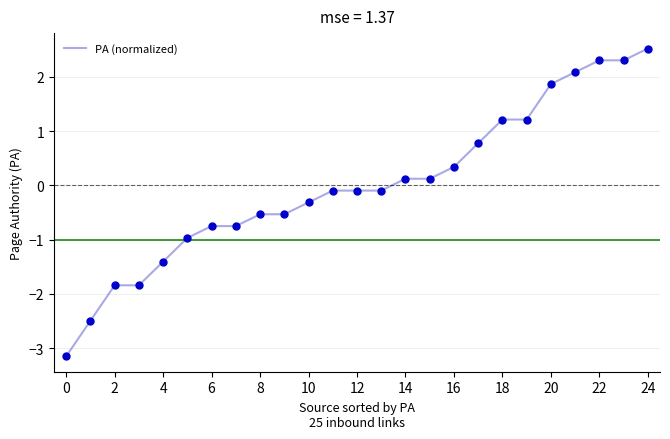

What is the smallest value displayed?

-3.2